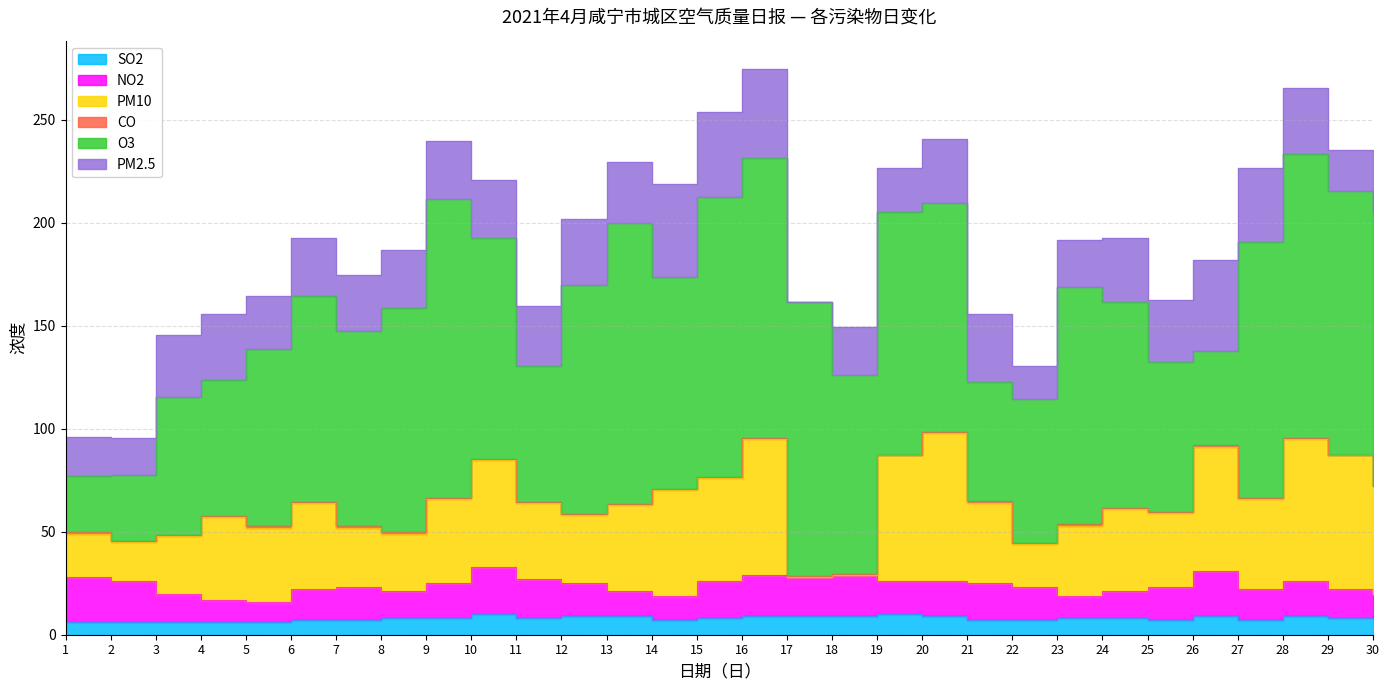

Reading left to right, list all the values displayed in this chart.

SO2: 6.0	6.0	6.0	6.0	6.0	7.0	7.0	8.0	8.0	10.0	8.0	9.0	9.0	7.0	8.0	9.0	9.0	9.0	10.0	9.0	7.0	7.0	8.0	8.0	7.0	9.0	7.0	9.0	8.0	9.0
NO2: 22.0	20.0	14.0	11.0	10.0	15.0	16.0	13.0	17.0	23.0	19.0	16.0	12.0	12.0	18.0	20.0	19.0	20.0	16.0	17.0	18.0	16.0	11.0	13.0	16.0	22.0	15.0	17.0	14.0	11.0
PM10: 21.0	19.0	28.0	40.0	36.0	42.0	29.0	28.0	41.0	52.0	37.0	33.0	42.0	51.0	50.0	66.0	0.0	0.0	61.0	72.0	39.0	21.0	34.0	40.0	36.0	60.0	44.0	69.0	65.0	52.0
CO: 0.8	0.7	0.6	0.6	0.6	0.6	0.6	0.7	0.5	0.5	0.5	0.6	0.6	0.6	0.6	0.6	0.5	0.3	0.4	0.6	0.7	0.6	0.6	0.6	0.6	0.9	0.6	0.5	0.3	0.3
O3: 27.0	32.0	67.0	66.0	86.0	100.0	95.0	109.0	145.0	107.0	66.0	111.0	136.0	103.0	136.0	136.0	133.0	97.0	118.0	111.0	58.0	70.0	115.0	100.0	73.0	46.0	124.0	138.0	128.0	133.0
PM2.5: 19.0	18.0	30.0	32.0	26.0	28.0	27.0	28.0	28.0	28.0	29.0	32.0	30.0	45.0	41.0	43.0	0.0	23.0	21.0	31.0	33.0	16.0	23.0	31.0	30.0	44.0	36.0	32.0	20.0	19.0